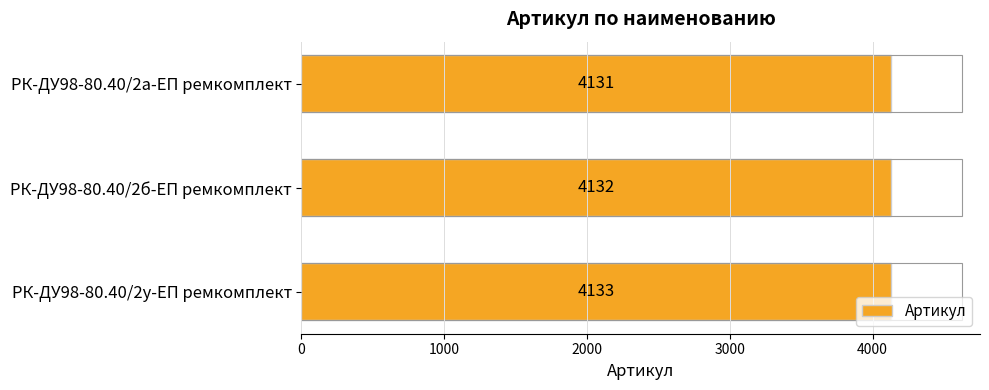

At which label is the value closest to 4132?

РК-ДУ98-80.40/2б-ЕП ремкомплект